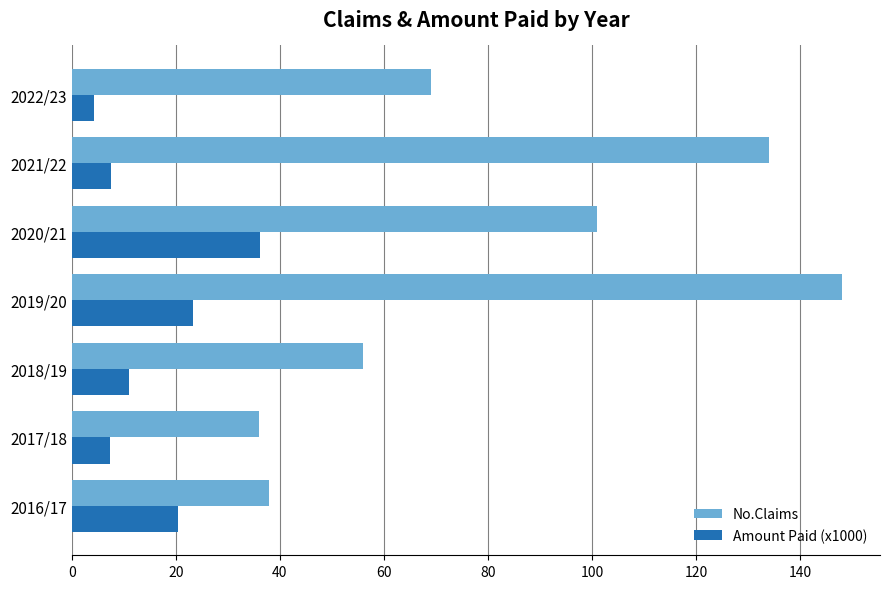

What are all the series names shown in the legend?

No.Claims, Amount Paid (x1000)